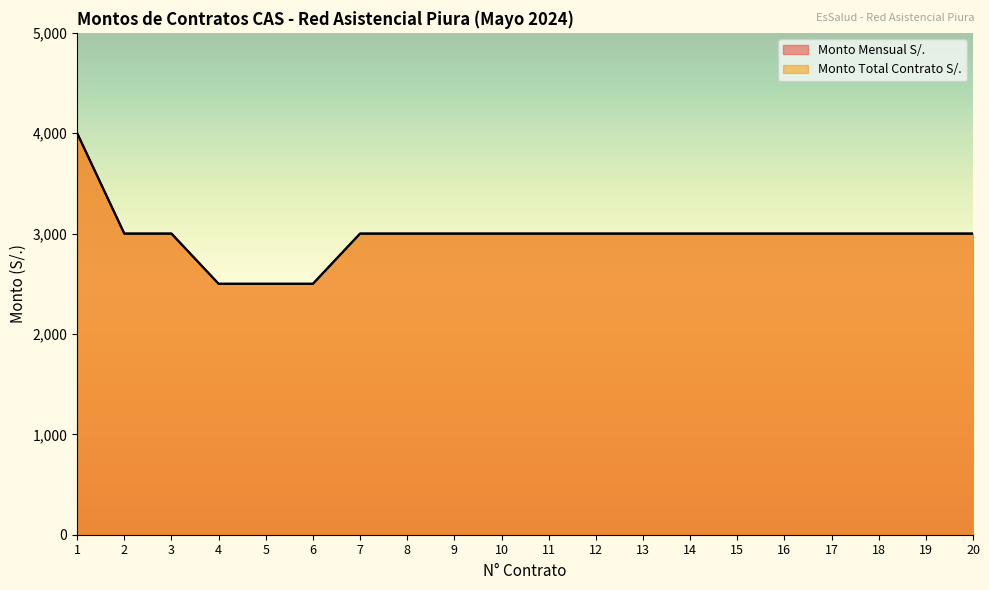

Which series has the largest total across all categories?

Monto Mensual S/.